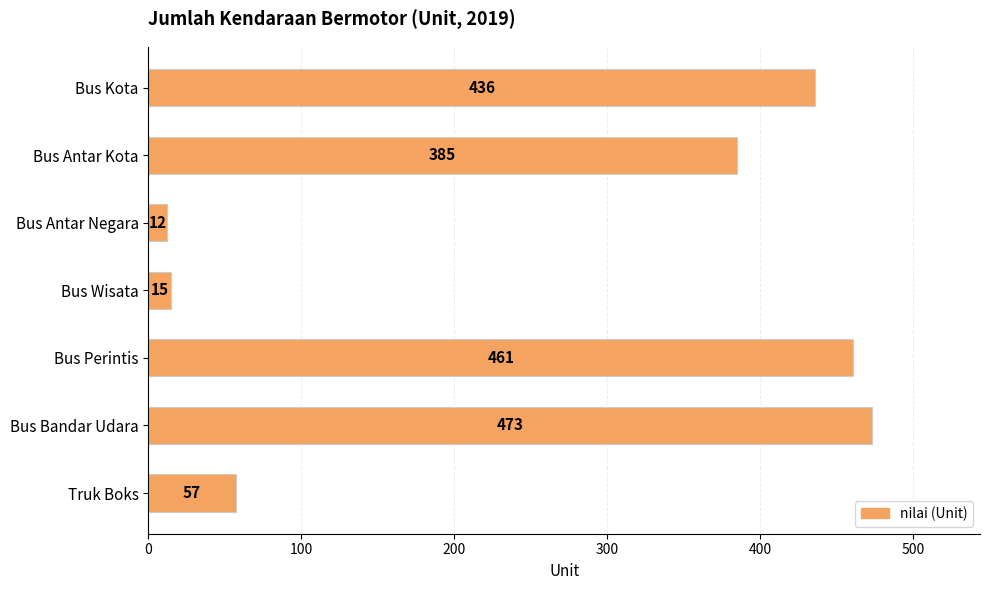

Rank the categories by value from highest to lowest.

Bus Bandar Udara, Bus Perintis, Bus Kota, Bus Antar Kota, Truk Boks, Bus Wisata, Bus Antar Negara